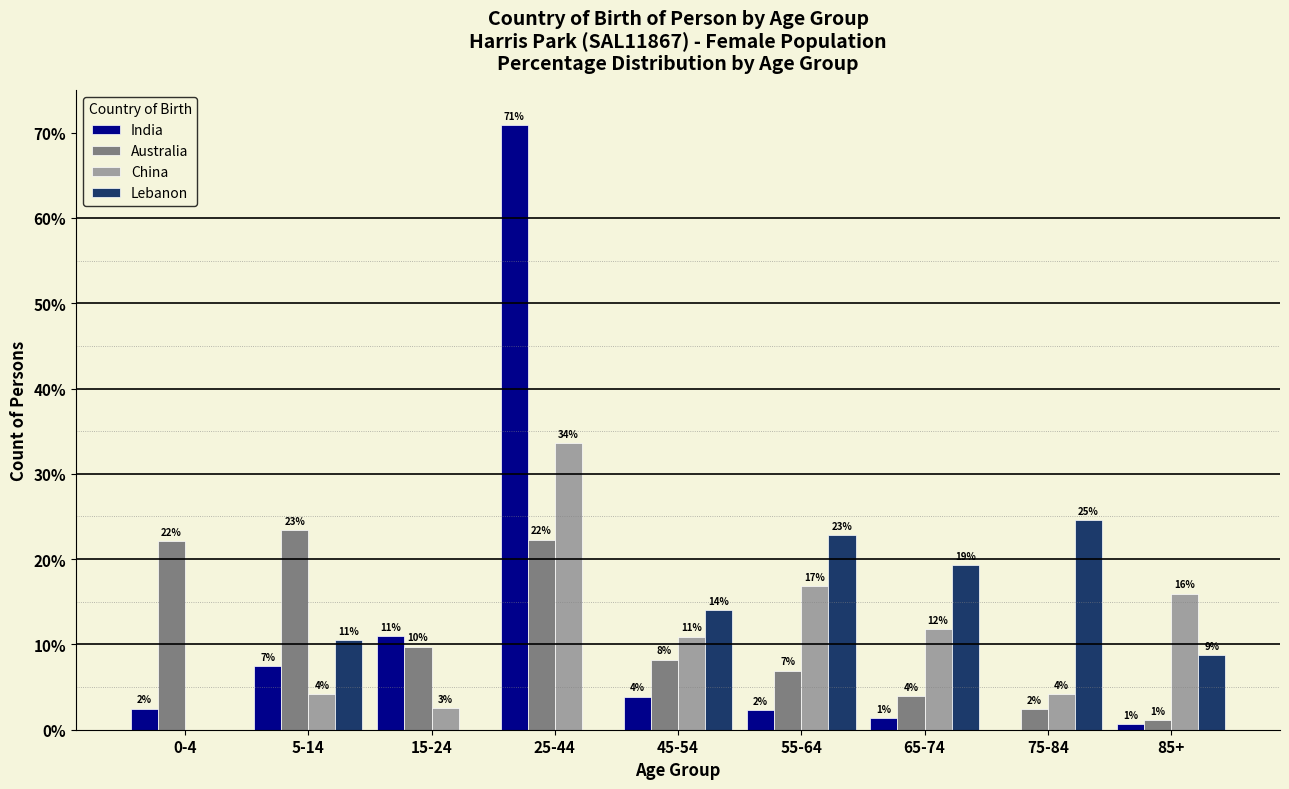

How many groups of bars are there?

9